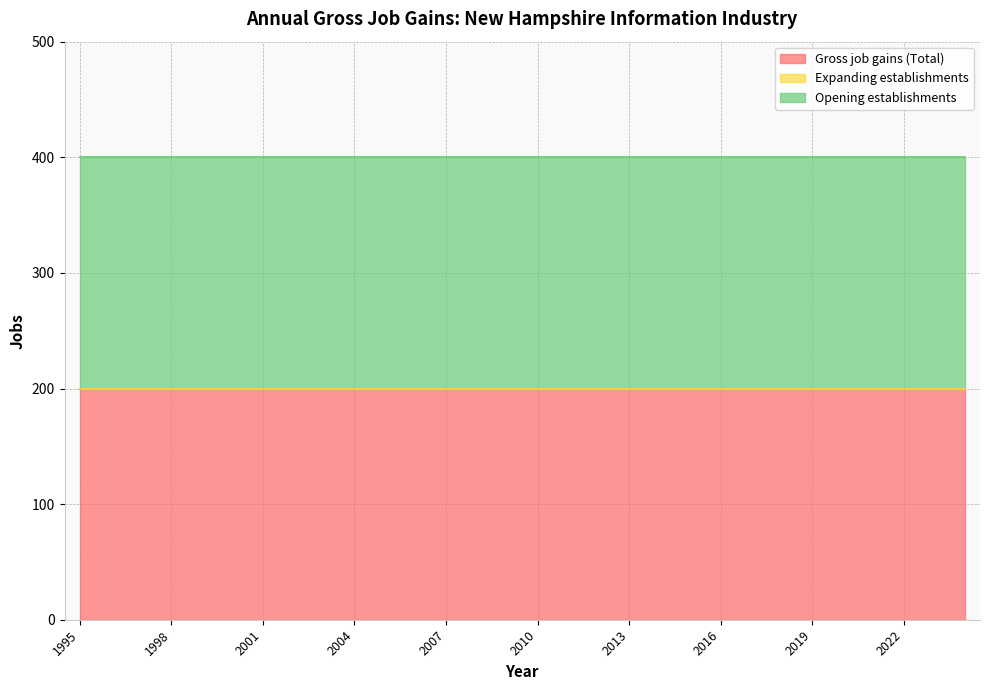

At how many categories does at least one series exceed 136?

30